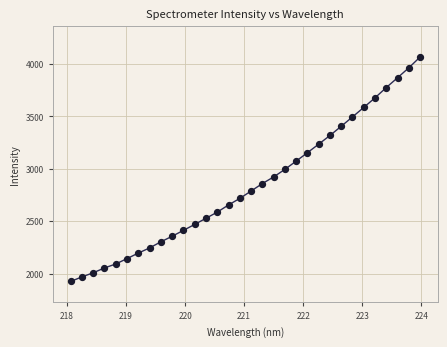

What is the range of Y values (max minus min)?

2139.4